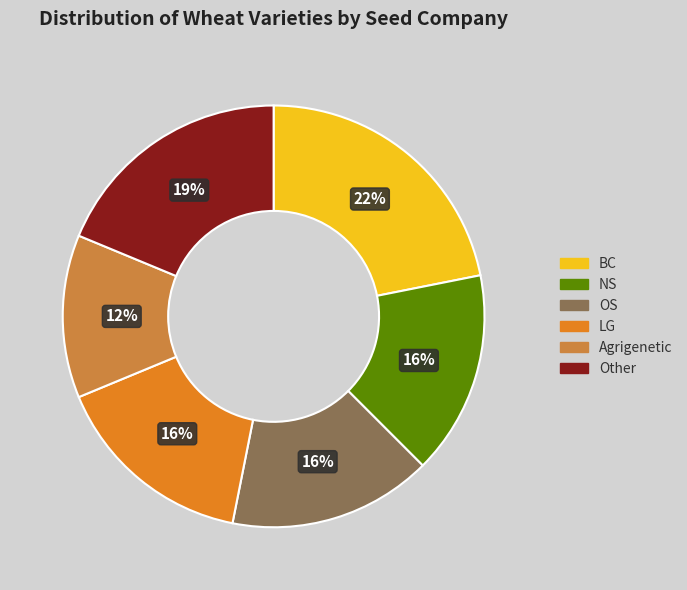

Does any single category account for the majority?

No